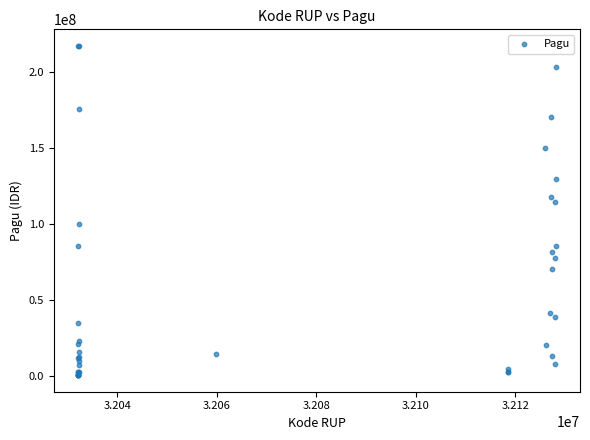

What Y value in the scatter plot is closest to 108830000?

114296000